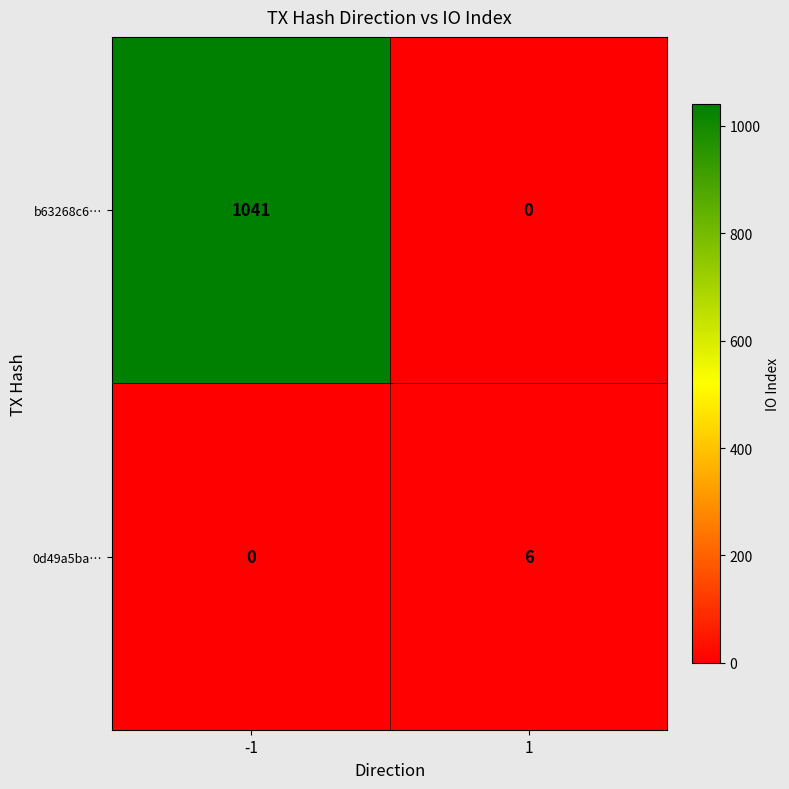

The value of 0d49a5ba… at 1 is 6. True or false?

True